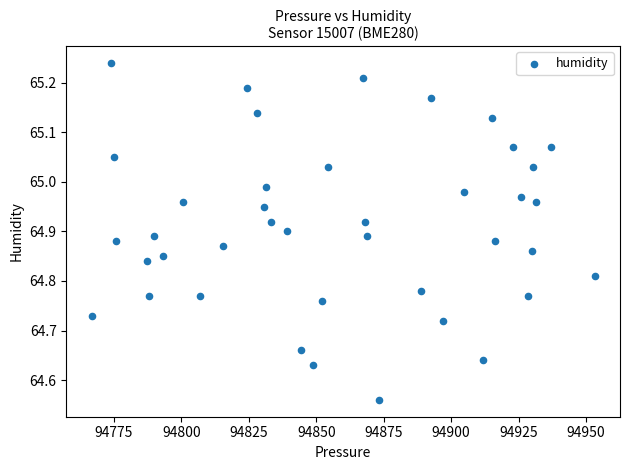

What is the range of X values (max minus min)?

186.5